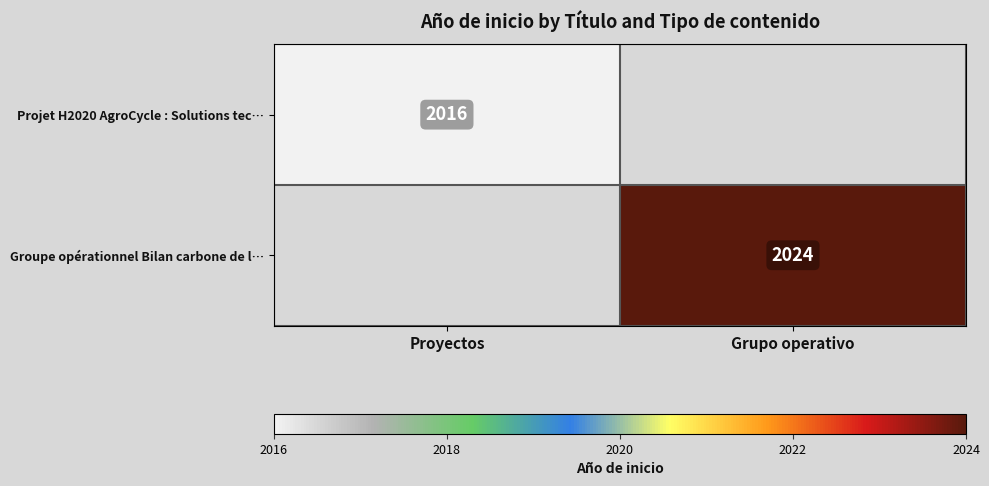

The Projet H2020 AgroCycle : Solutions tec… series shows 458 at Proyectos. True or false?

False